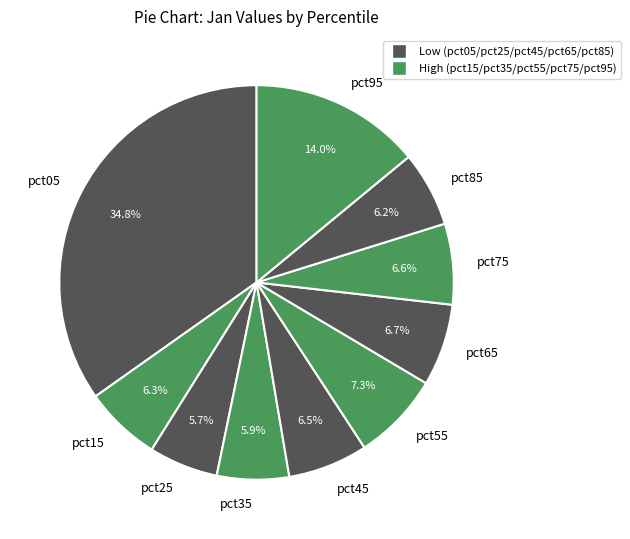

What is the total percentage of pct35 and pct55?

13.2%